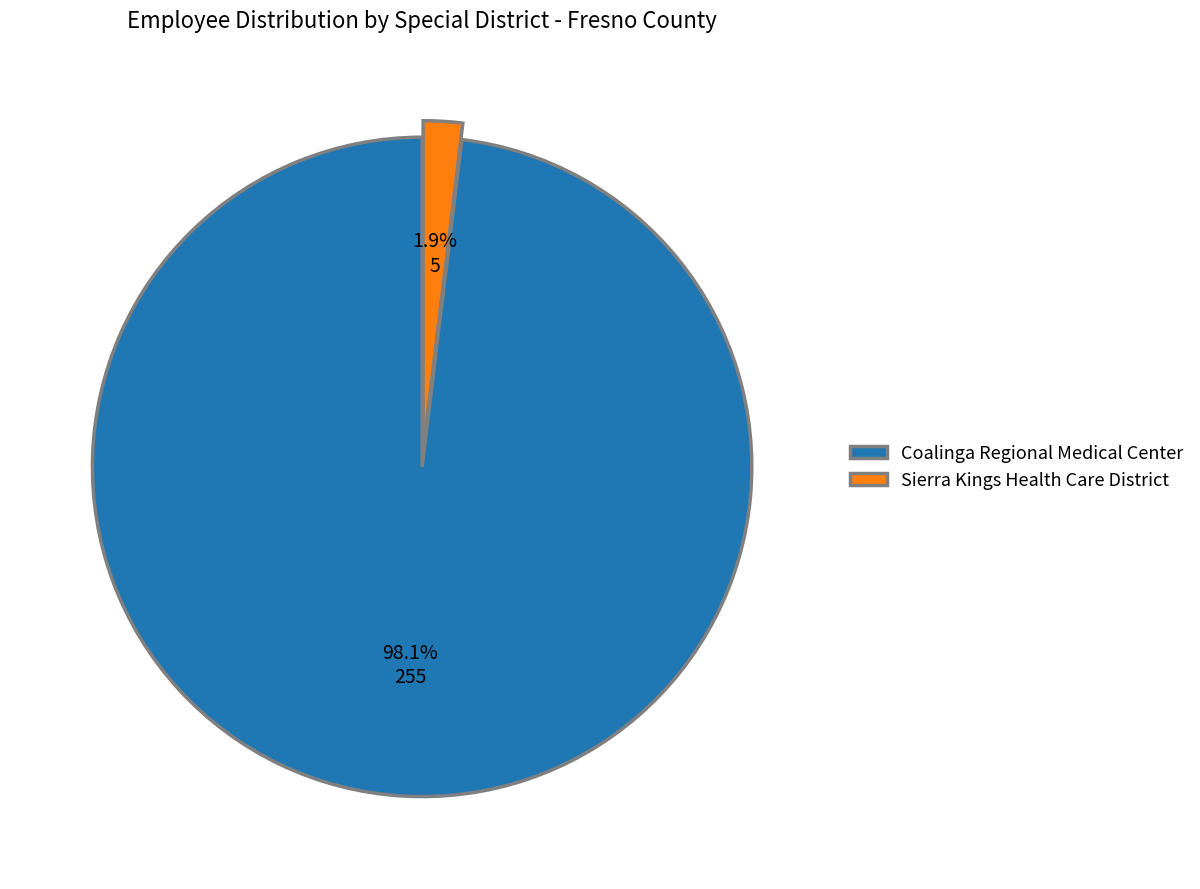

Is the sum of Sierra Kings Health Care District and Coalinga Regional Medical Center greater than half?

Yes